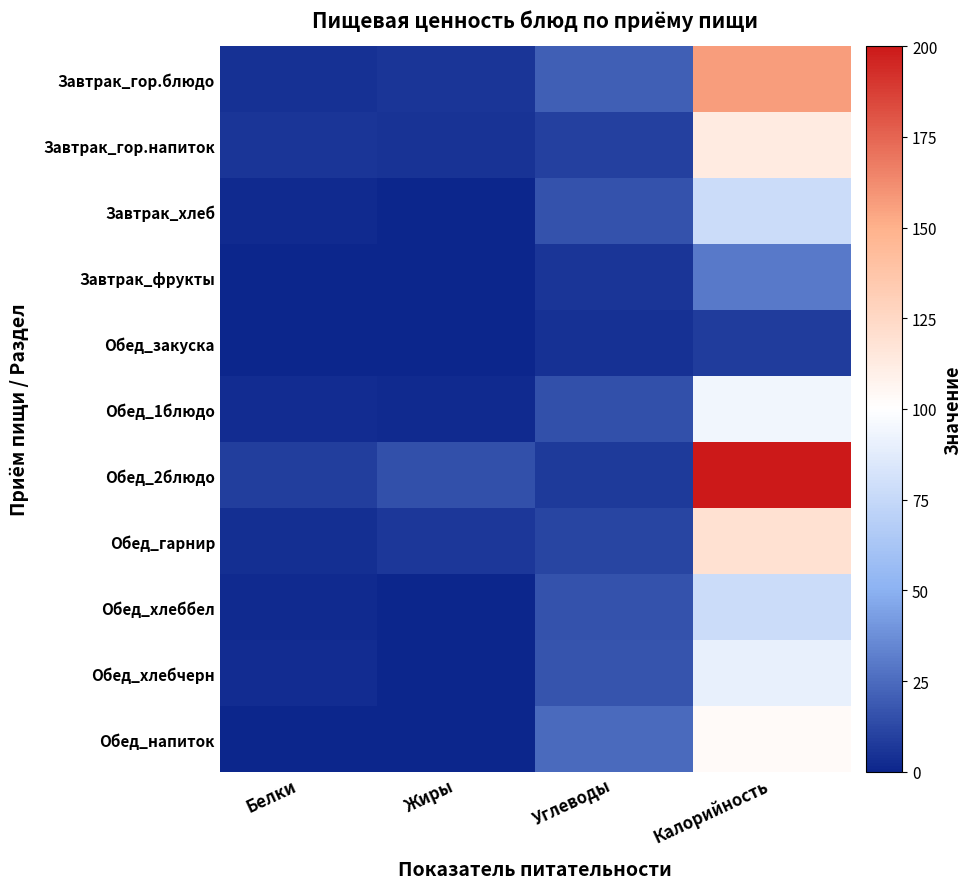

Reading left to right, what are all the values shown in this chart?

Завтрак_гор.блюдо: Белки=4.6	Жиры=6.2	Углеводы=20.7	Калорийность=157.0
Завтрак_гор.напиток: Белки=6.1	Жиры=5.3	Углеводы=10.1	Калорийность=113.0
Завтрак_хлеб: Белки=1.9	Жиры=0.7	Углеводы=16.4	Калорийность=78.0
Завтрак_фрукты: Белки=0.6	Жиры=0.0	Углеводы=6.0	Калорийность=30.0
Обед_закуска: Белки=0.2	Жиры=0.0	Углеводы=4.3	Калорийность=8.0
Обед_1блюдо: Белки=2.9	Жиры=2.3	Углеводы=15.4	Калорийность=94.0
Обед_2блюдо: Белки=8.7	Жиры=15.0	Углеводы=7.7	Калорийность=200.0
Обед_гарнир: Белки=3.5	Жиры=6.7	Углеводы=11.5	Калорийность=119.0
Обед_хлеббел: Белки=1.9	Жиры=0.7	Углеводы=16.4	Калорийность=78.0
Обед_хлебчерн: Белки=2.7	Жиры=0.3	Углеводы=17.0	Калорийность=90.0
Обед_напиток: Белки=0.7	Жиры=0.3	Углеводы=24.4	Калорийность=103.0